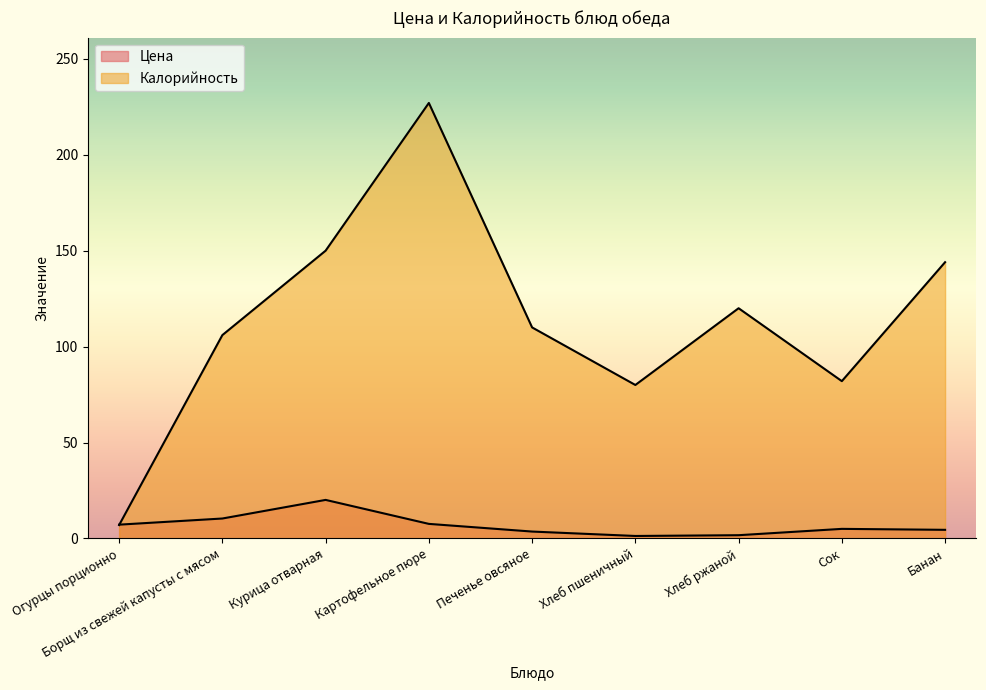

The value of Цена at Сок is 6.6. True or false?

False